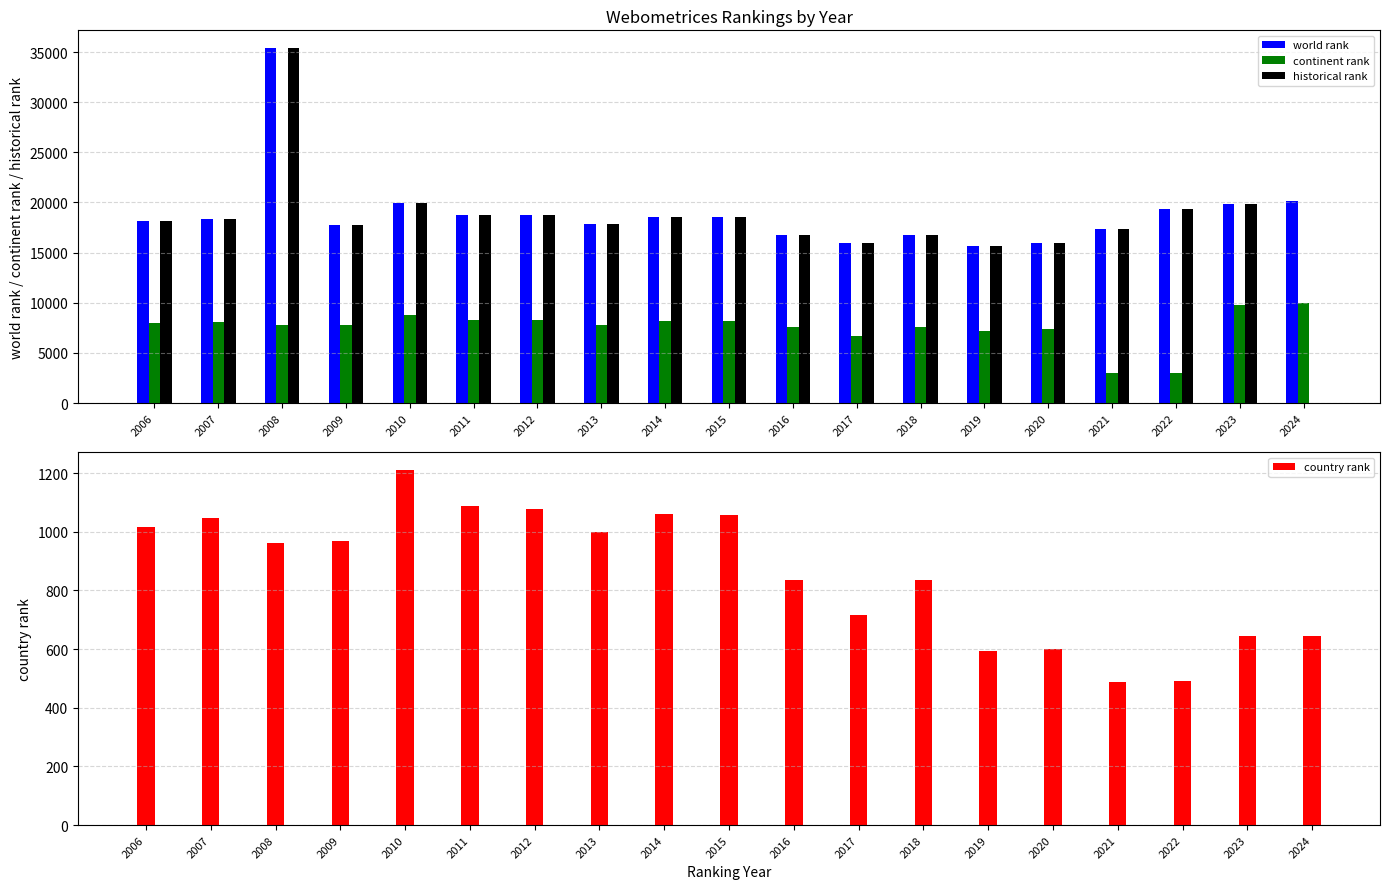

What is the difference between the maximum and minimum values in the historical rank series?

35395